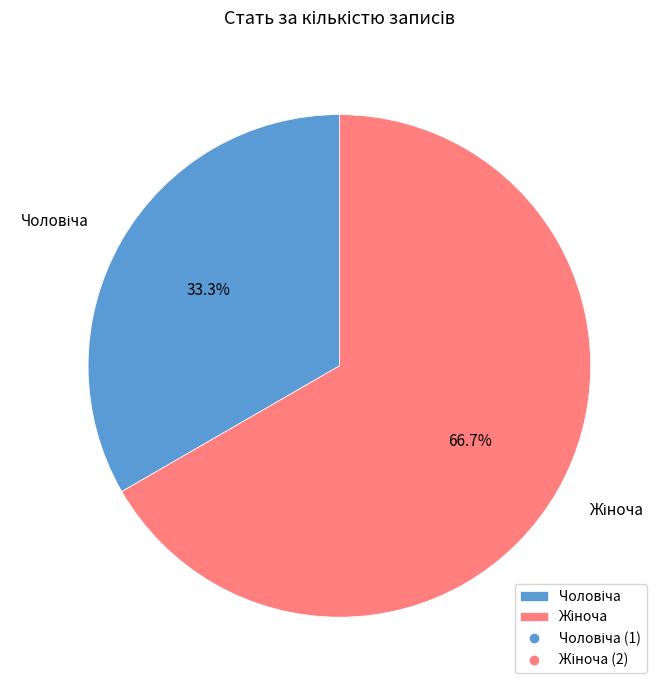

Is there any slice that represents more than half of the pie?

Yes